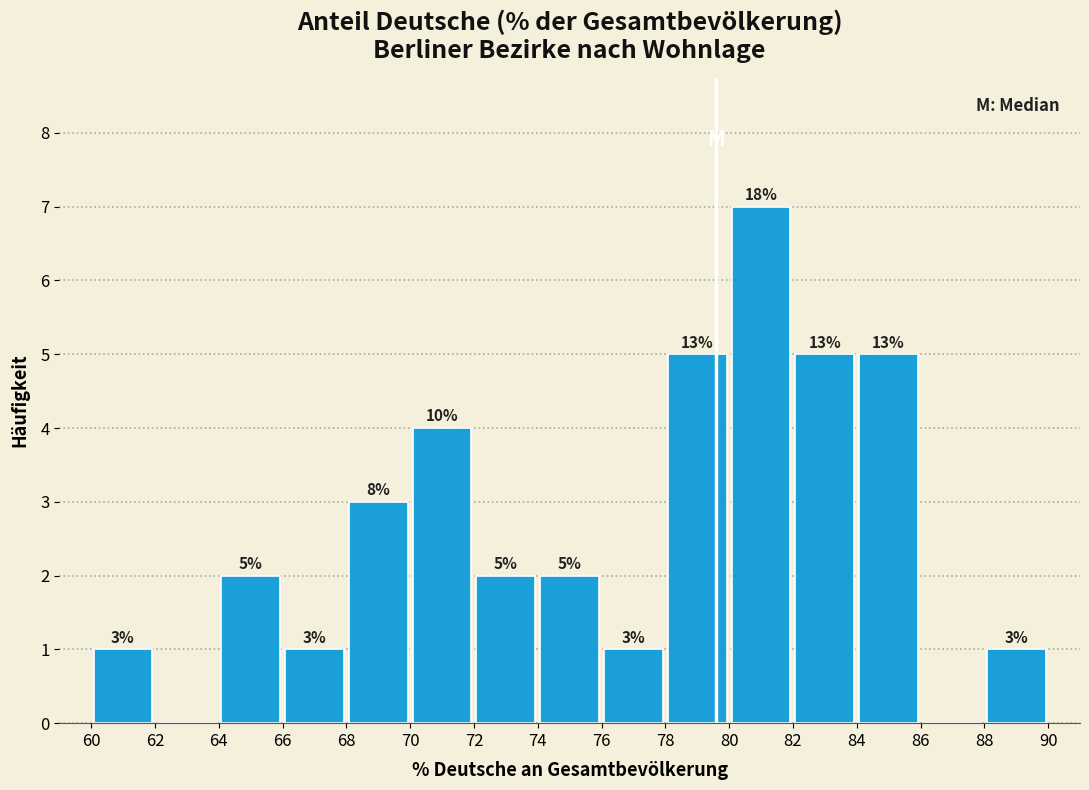

Which range on the x-axis has the tallest bar?

80 to 82